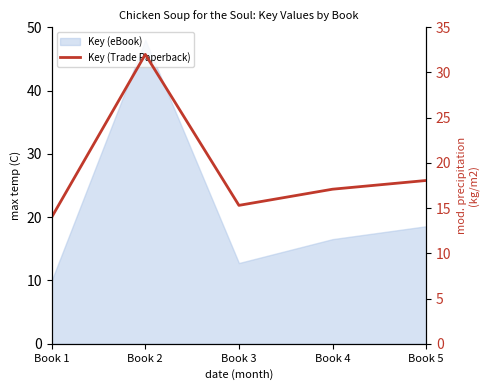

At which label does the data first exceed 17?

Book 2